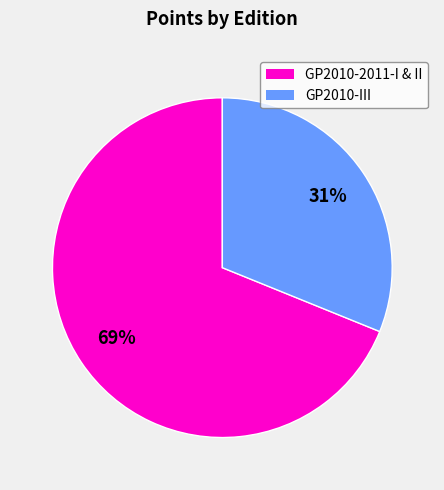

How many slices are in this pie chart?

2